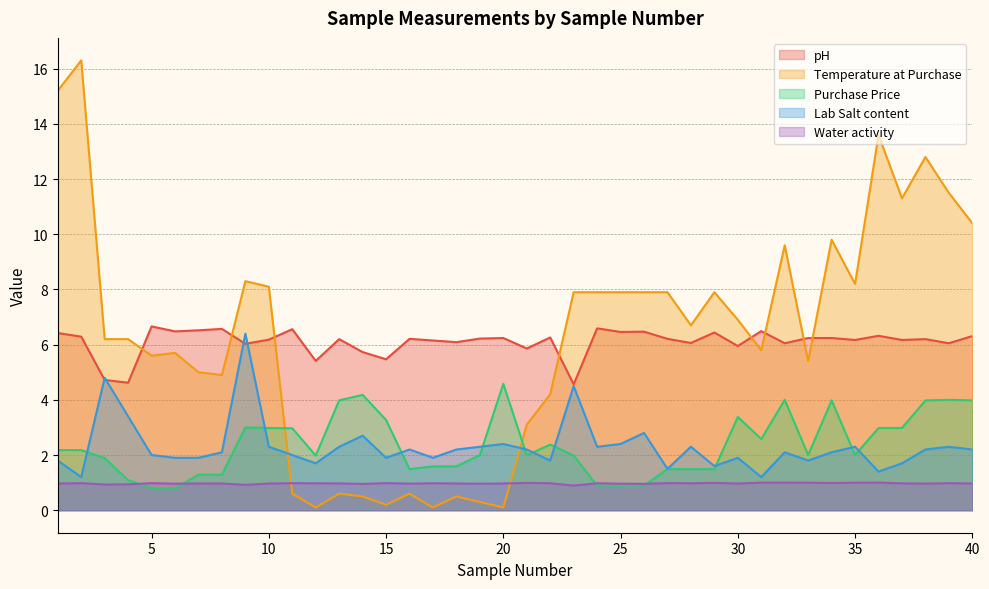

What is the highest value of the pH series?

6.7